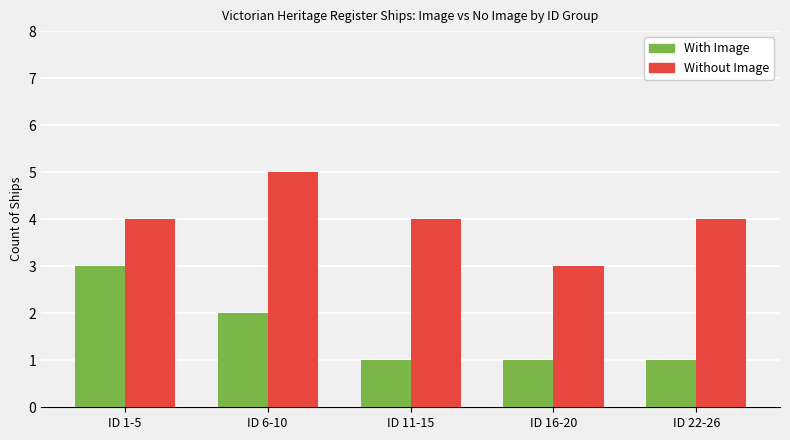

List the series in order of their overall mean, lowest first.

With Image, Without Image